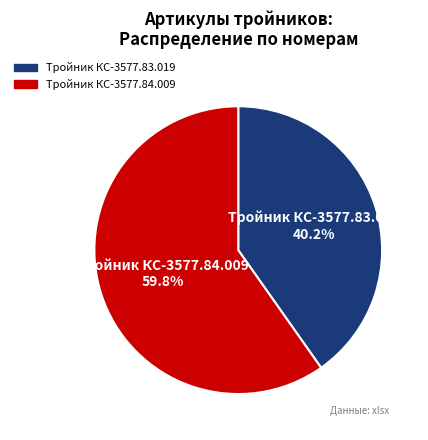

Rank the categories by value from lowest to highest.

Тройник КС-3577.83.019, Тройник КС-3577.84.009